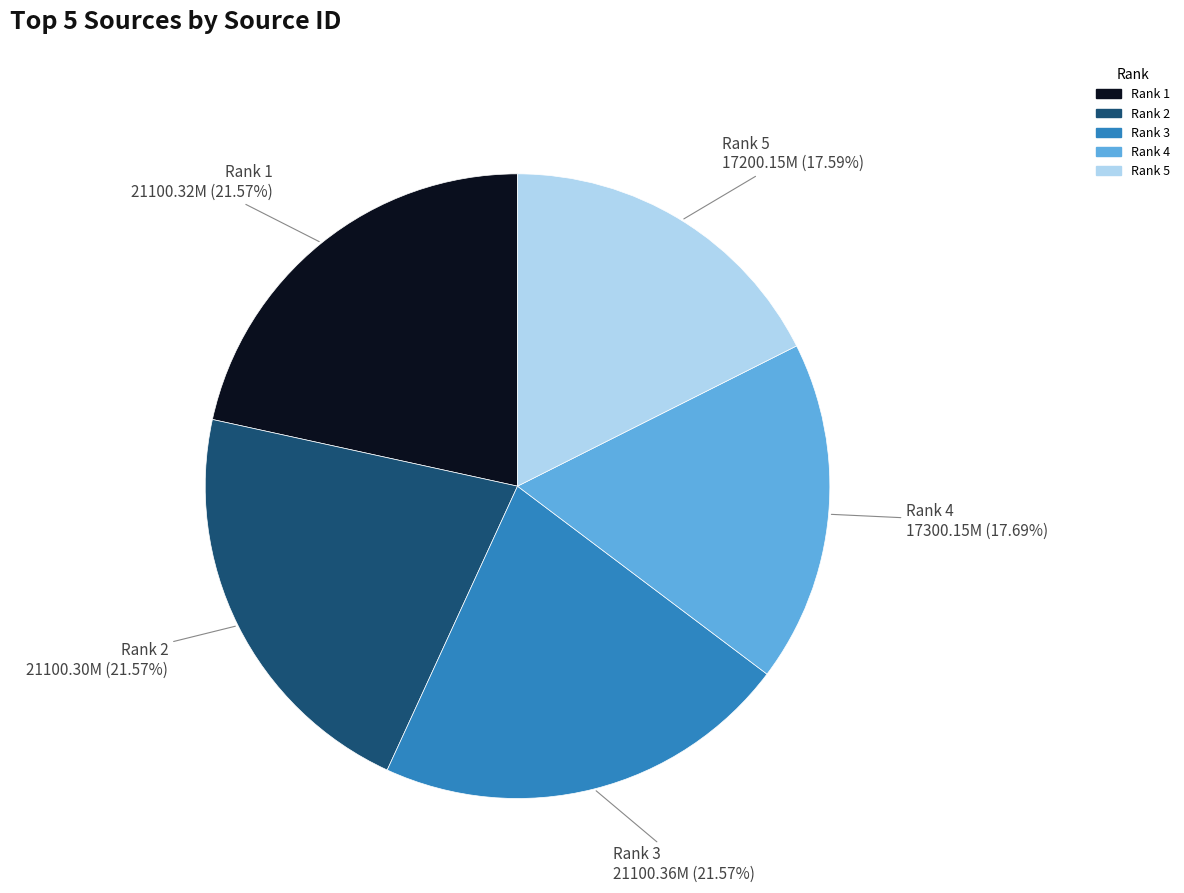

To the nearest percent, what percentage of the pie is Rank 2?

22%